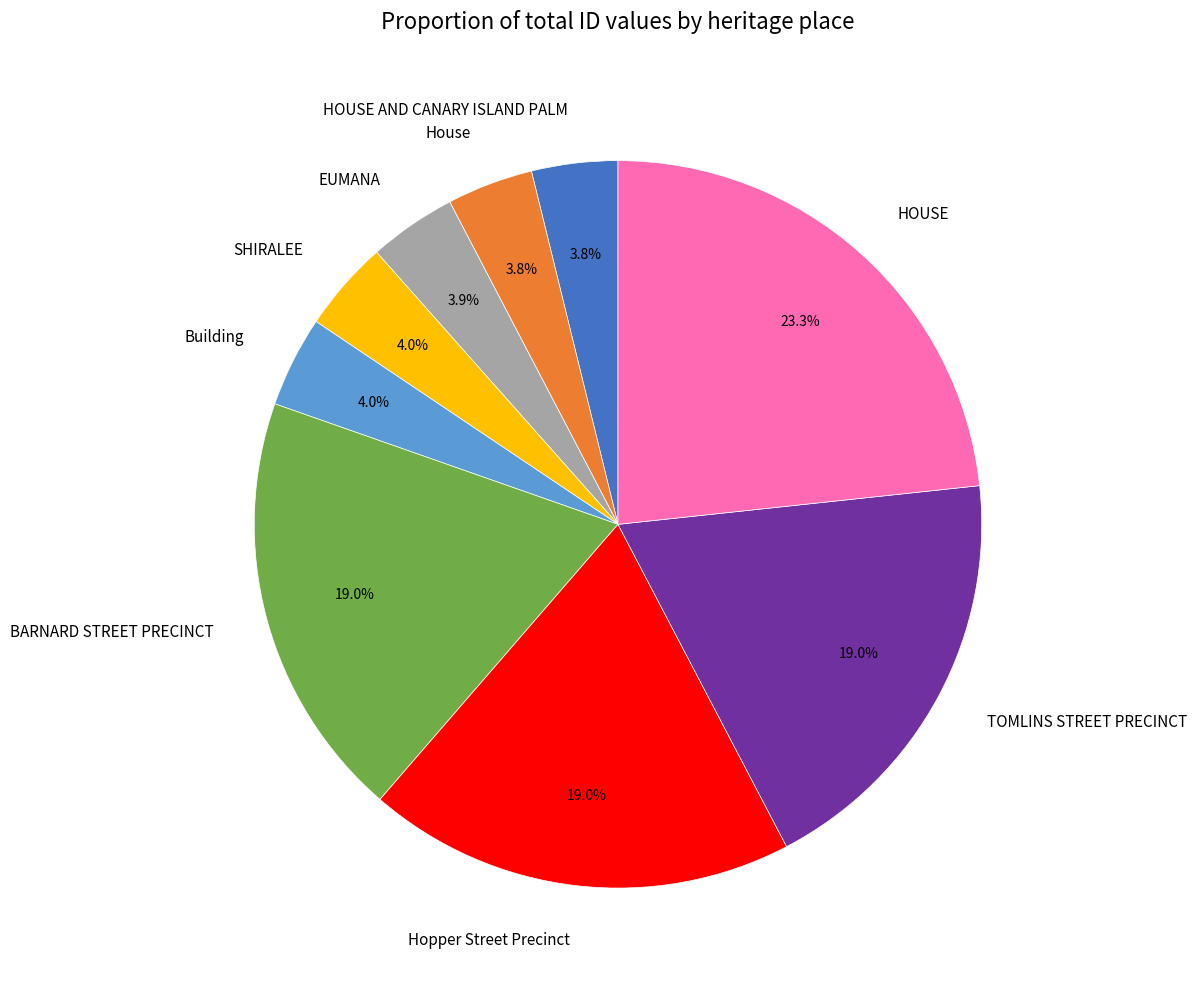

Is it true that HOUSE AND CANARY ISLAND PALM is 16% of the pie?

False